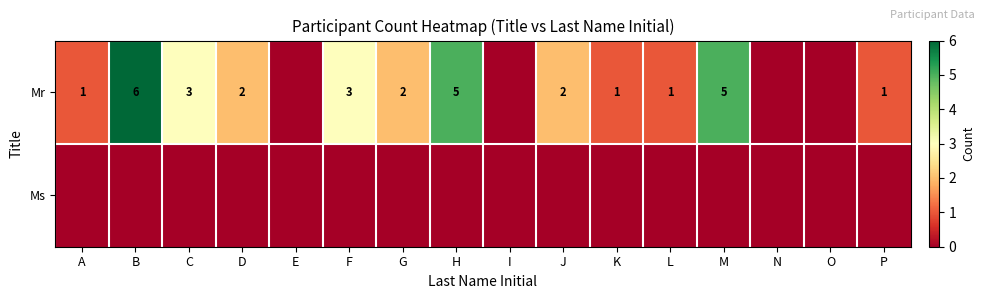

At which category is the sum across all series the highest?

B